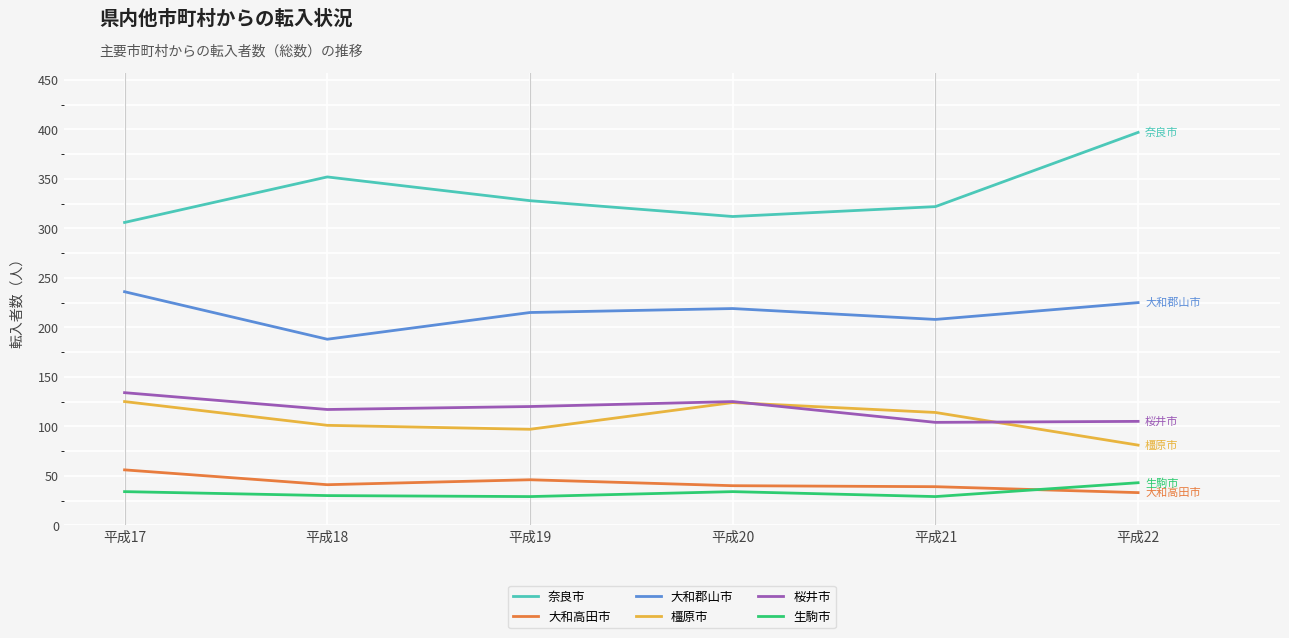

What is the highest value of the 奈良市 series?

397